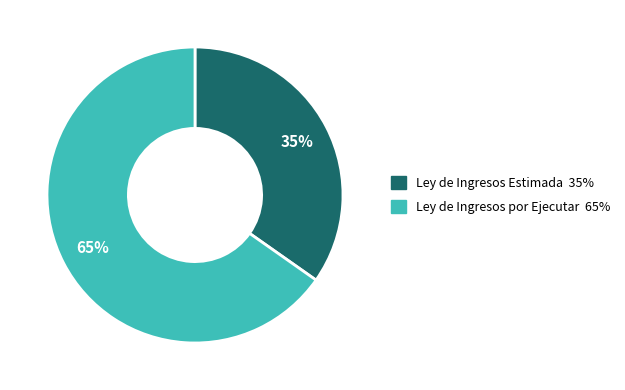

Approximately how many times larger is the value at Ley de Ingresos por Ejecutar compared to Ley de Ingresos Estimada?

1.9